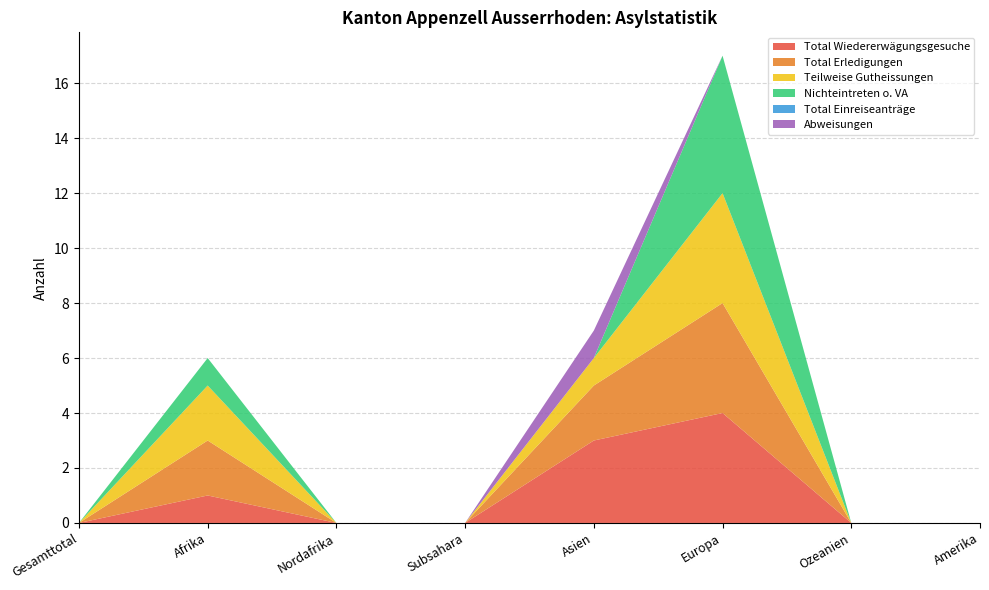

Reading right to left, what are all the values shown in this chart?

Total Wiedererwägungsgesuche: Amerika=0	Ozeanien=0	Europa=4	Asien=3	Subsahara=0	Nordafrika=0	Afrika=1	Gesamttotal=0
Total Erledigungen: Amerika=0	Ozeanien=0	Europa=4	Asien=2	Subsahara=0	Nordafrika=0	Afrika=2	Gesamttotal=0
Teilweise Gutheissungen: Amerika=0	Ozeanien=0	Europa=4	Asien=1	Subsahara=0	Nordafrika=0	Afrika=2	Gesamttotal=0
Nichteintreten o. VA: Amerika=0	Ozeanien=0	Europa=5	Asien=0	Subsahara=0	Nordafrika=0	Afrika=1	Gesamttotal=0
Total Einreiseanträge: Amerika=0	Ozeanien=0	Europa=0	Asien=0	Subsahara=0	Nordafrika=0	Afrika=0	Gesamttotal=0
Abweisungen: Amerika=0	Ozeanien=0	Europa=0	Asien=1	Subsahara=0	Nordafrika=0	Afrika=0	Gesamttotal=0